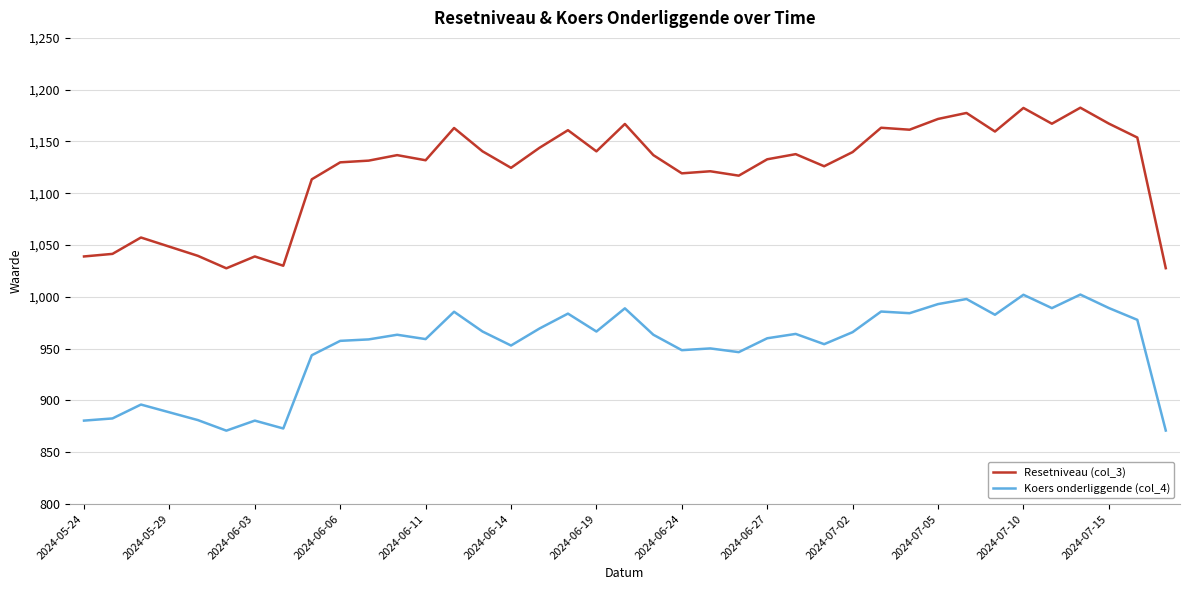

True or false: Koers onderliggende (col_4) and Resetniveau (col_3) intersect in this chart.

False